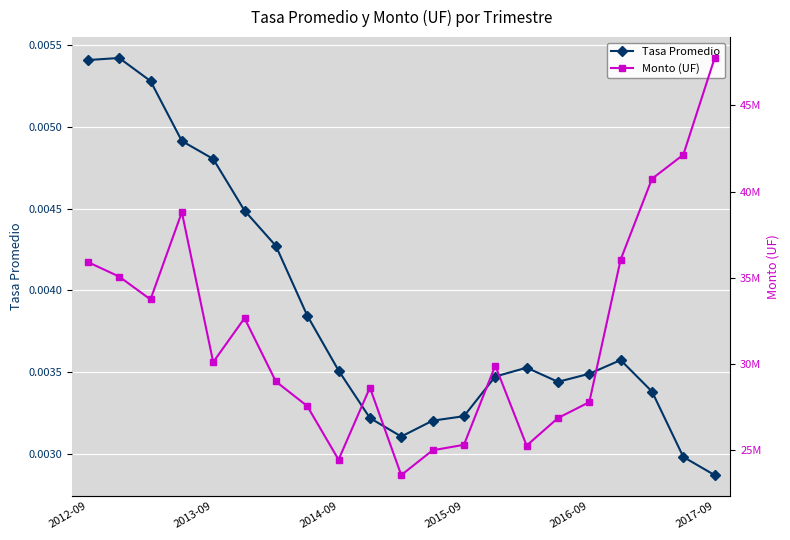

True or false: Monto (UF) and Tasa Promedio intersect in this chart.

False